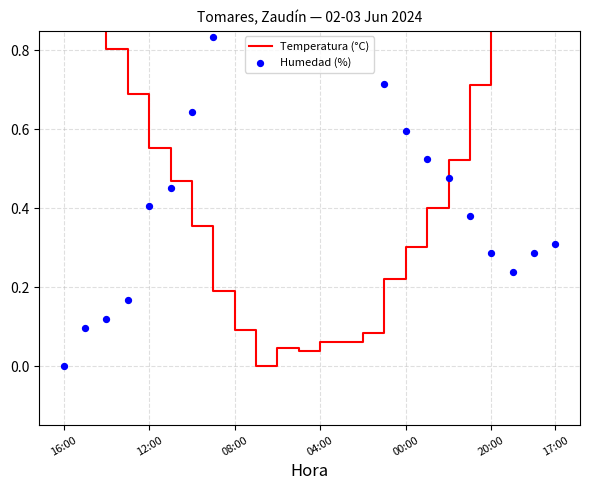

Which series contains the highest Y value?

Temperatura (°C)